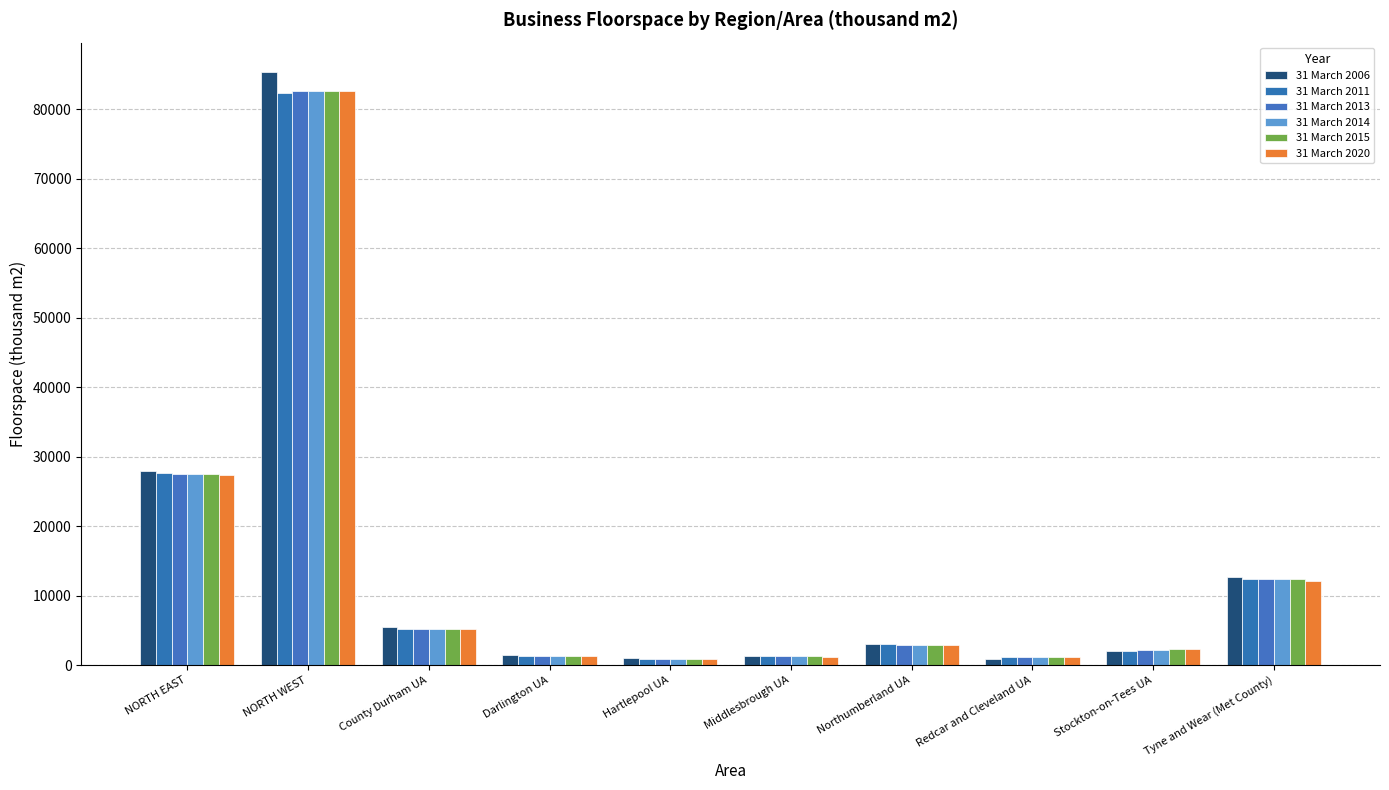

At how many categories does at least one series exceed 72369?

1